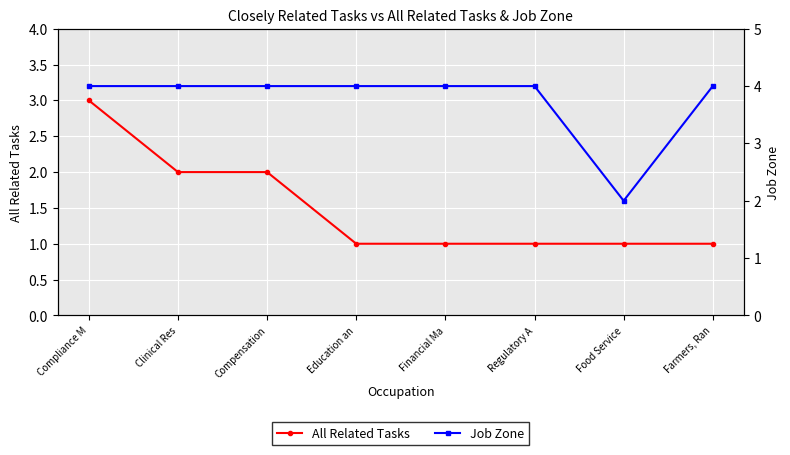

Count the number of data series in this chart.

2